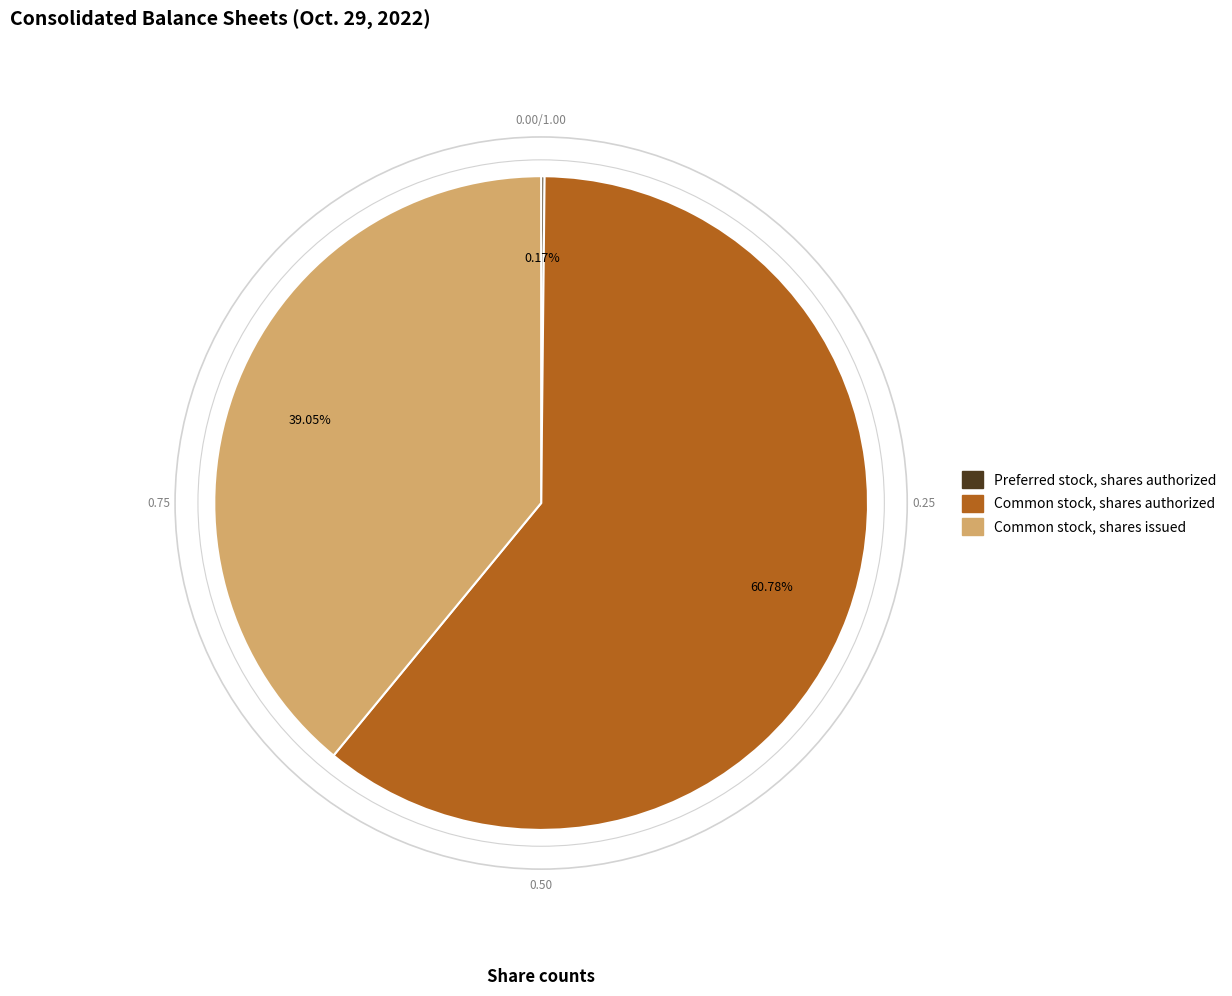

Approximately how many times larger is the value at Common stock, shares authorized compared to Common stock, shares issued?

1.6